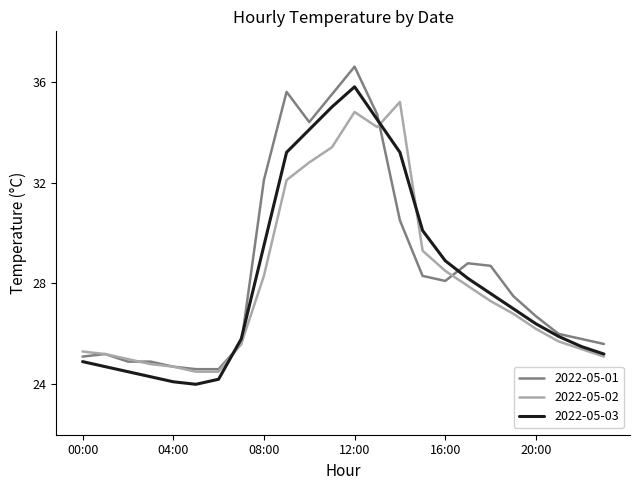

Which series has the largest range (max minus min)?

2022-05-01